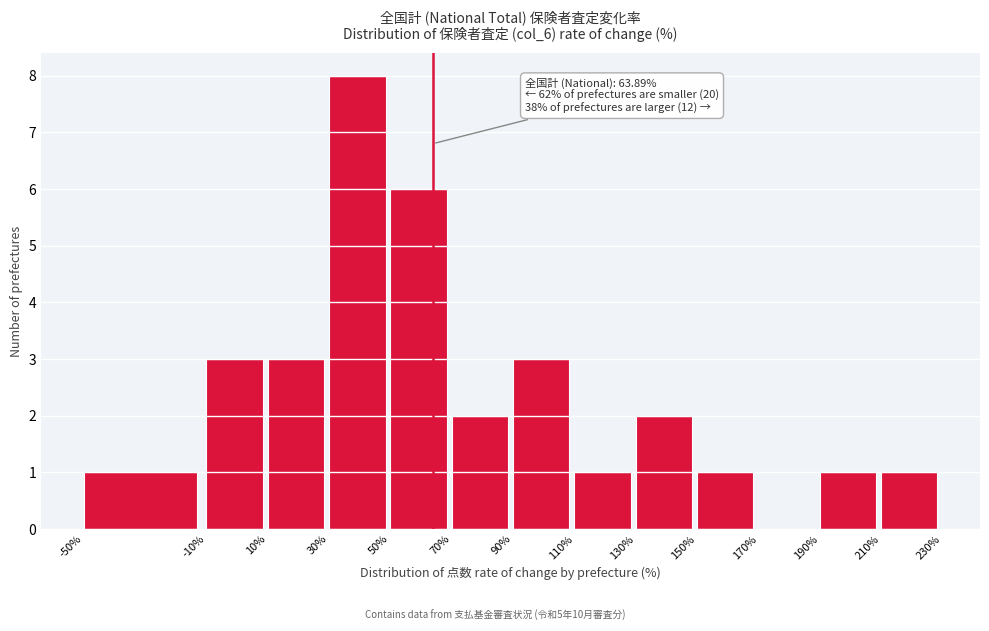

Over which range of the x-axis is the bar tallest?

30% to 50%